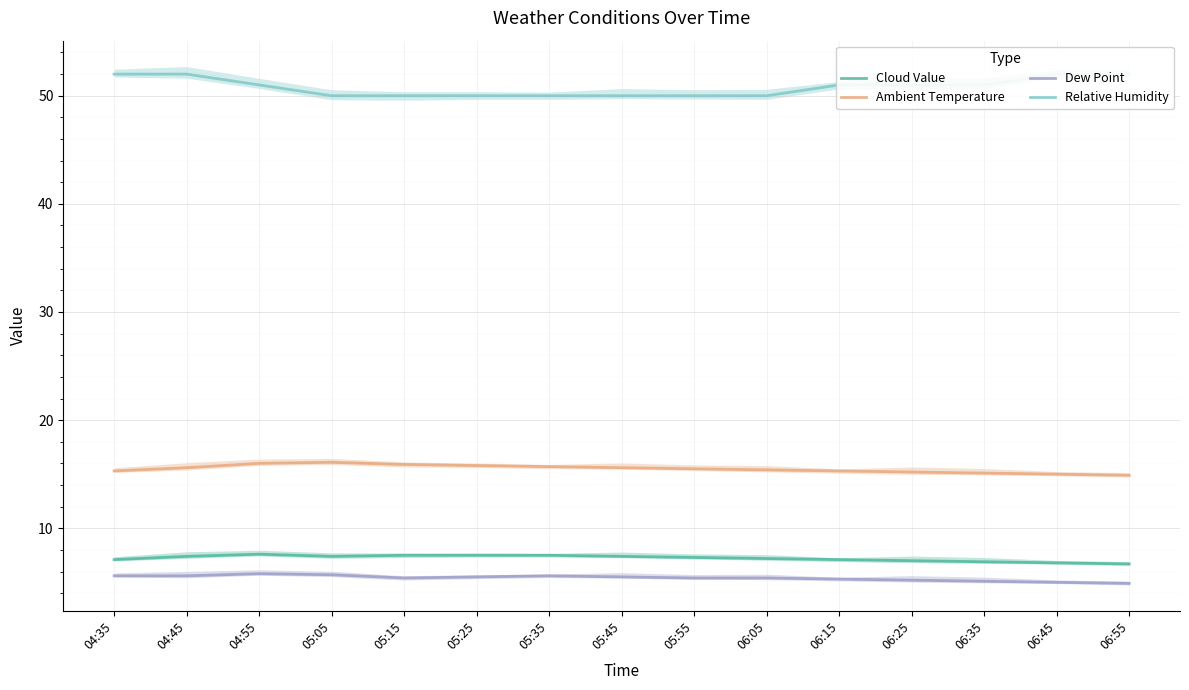

How many lines are shown in the chart?

4